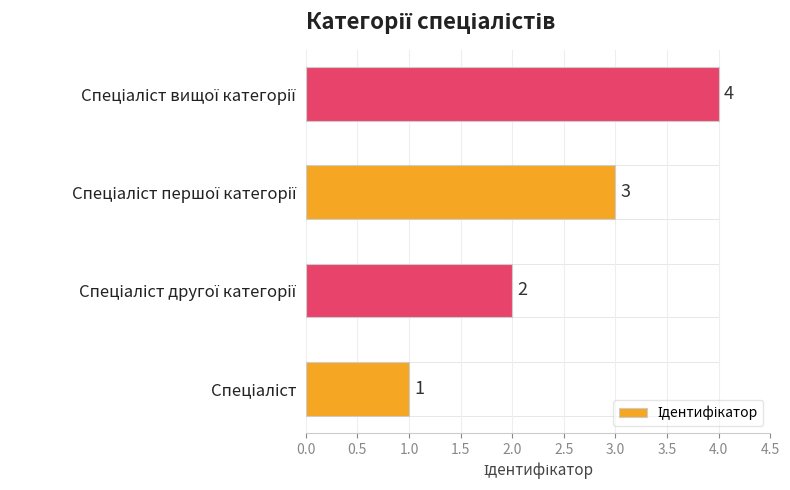

What is the smallest value displayed?

1